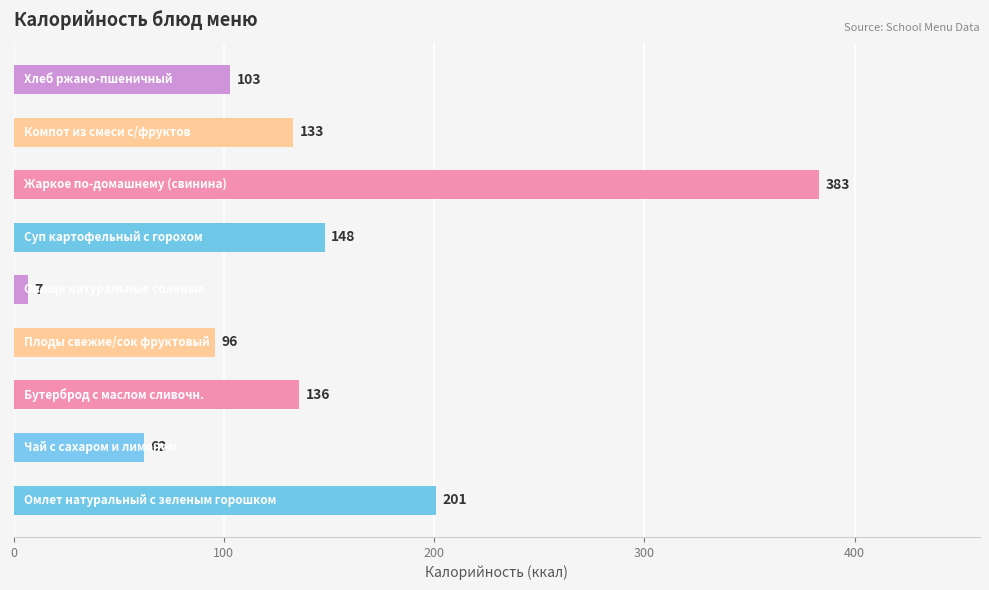

What is the average value?

141